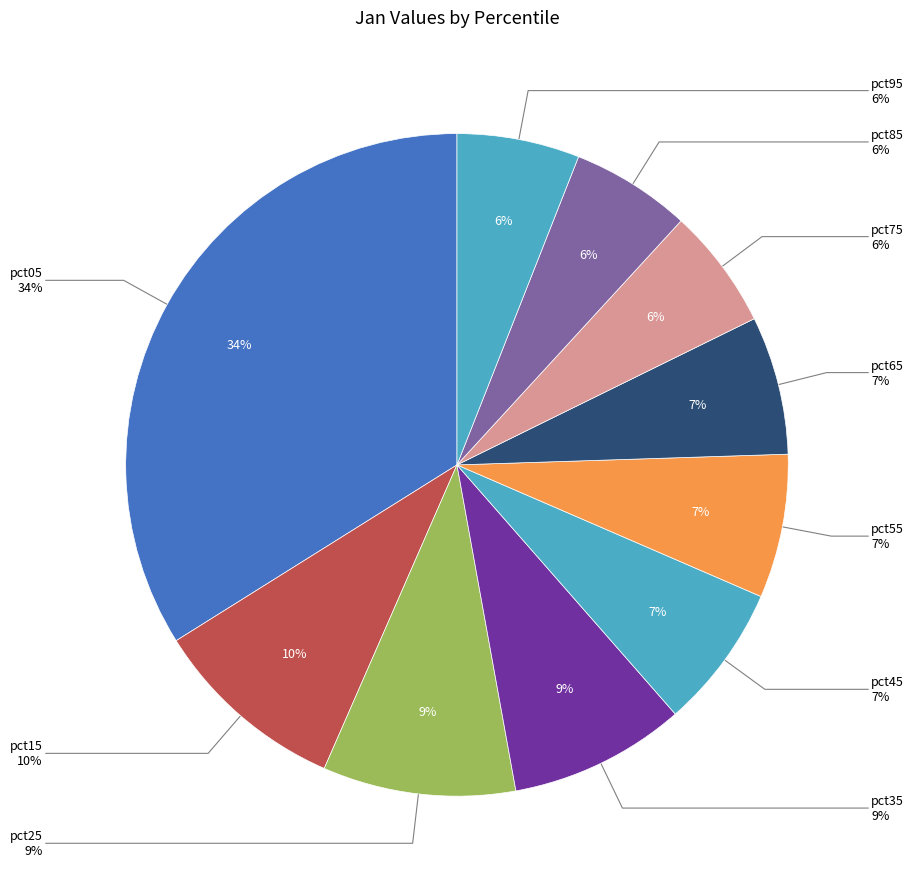

Is pct65 the majority of the pie?

No